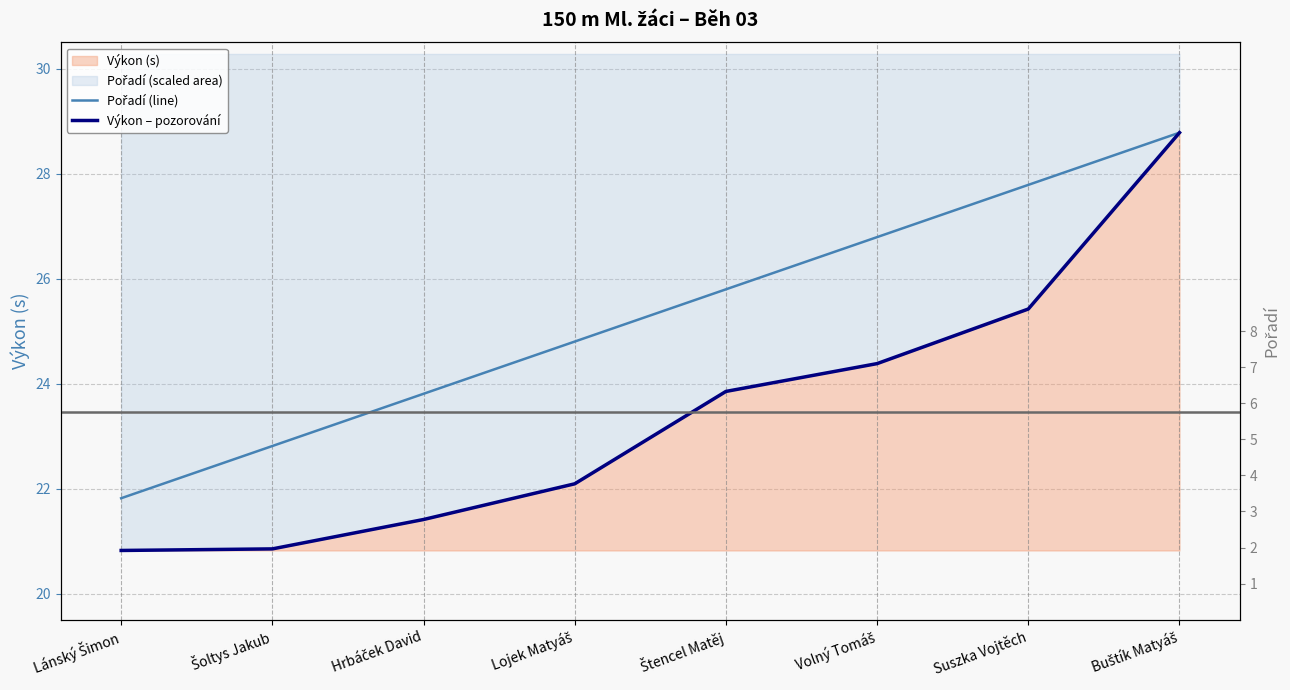

True or false: Výkon – pozorování and Pořadí (line) intersect in this chart.

False